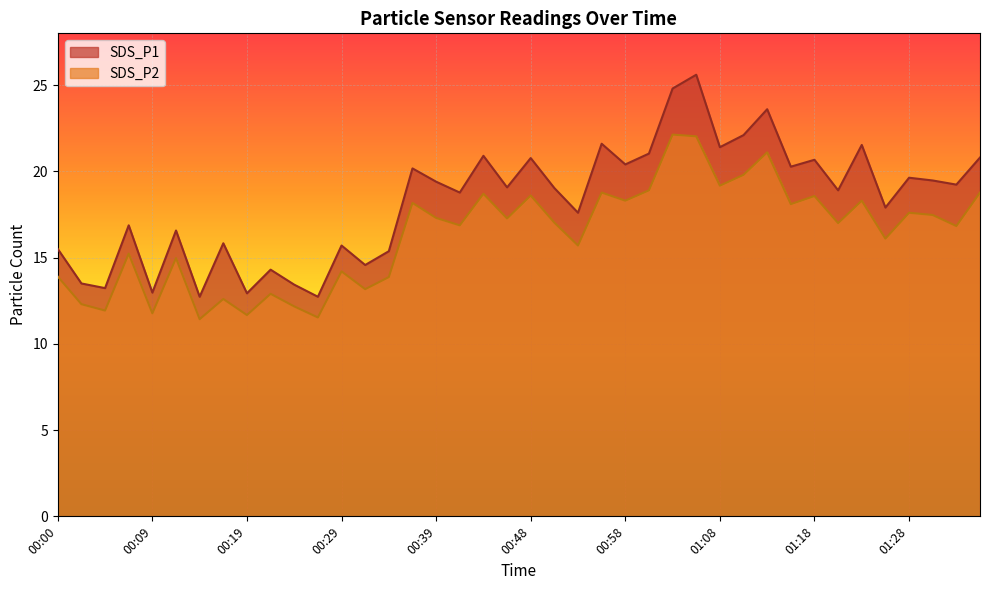

What is the value of the SDS_P2 point at the 29th from the left?

19.2